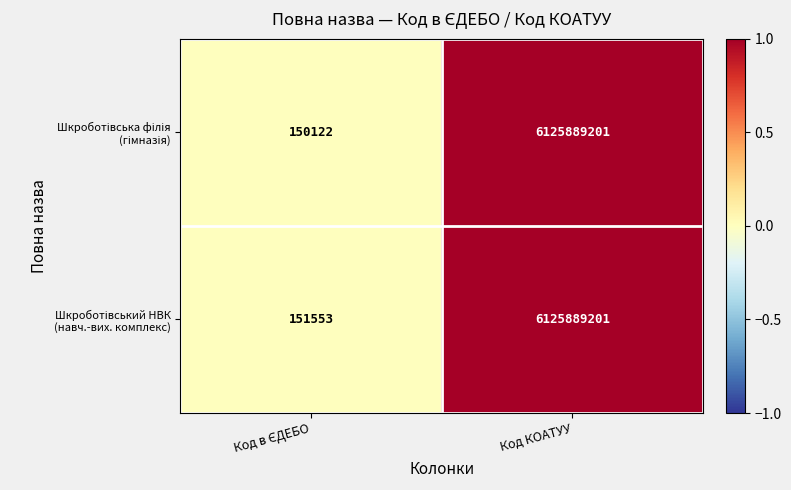

What is the maximum value shown in the chart?

6125889201